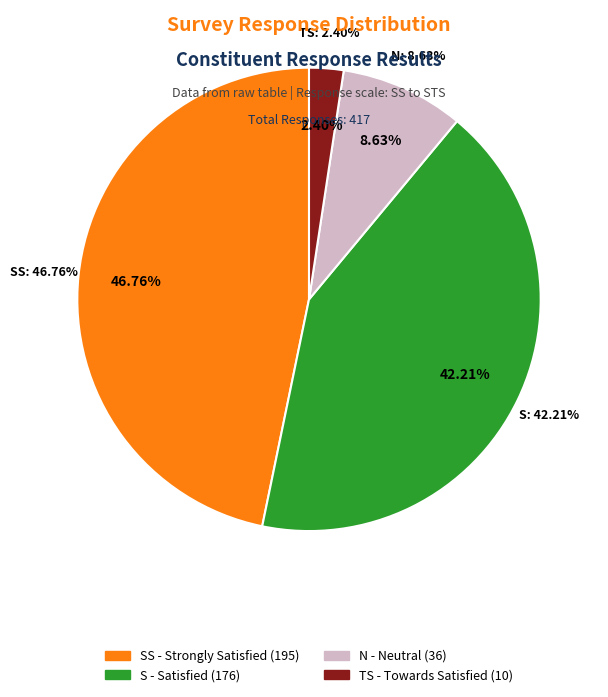

To the nearest percent, what is the combined percentage of N and SS?

55%